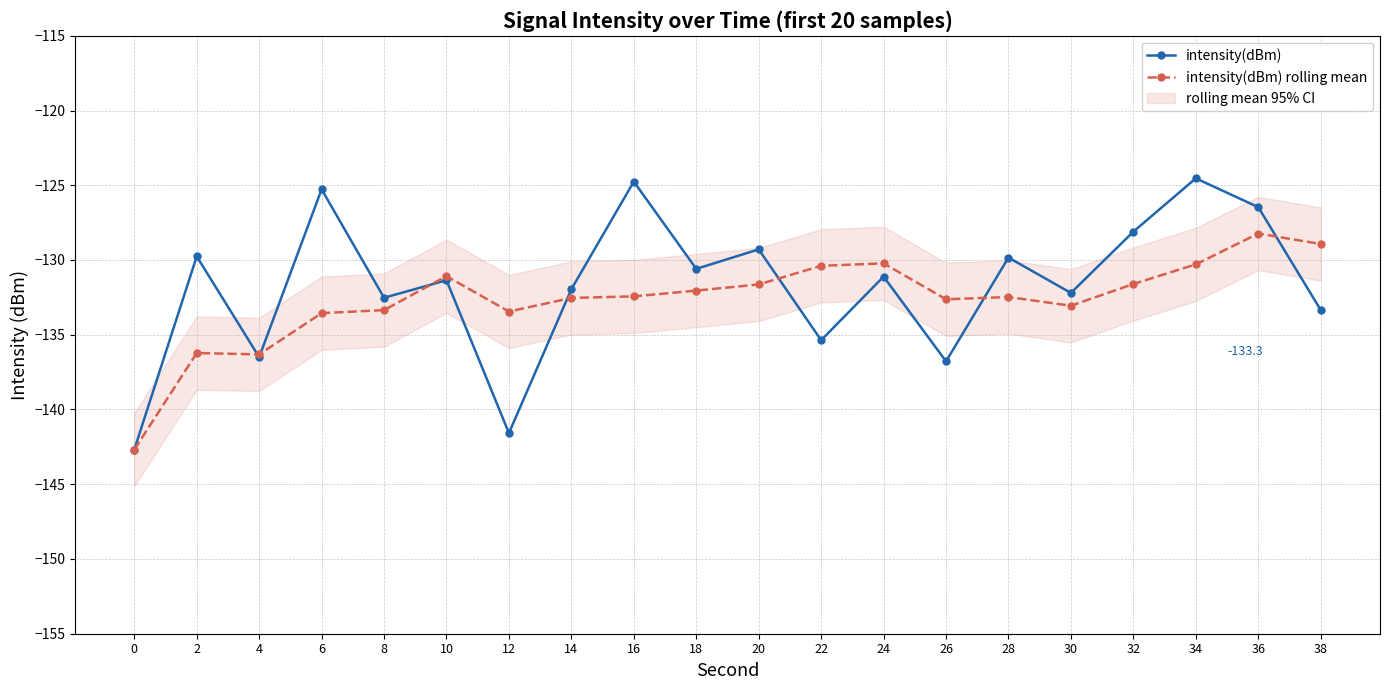

What is the average value of the intensity(dBm) series?

-131.7